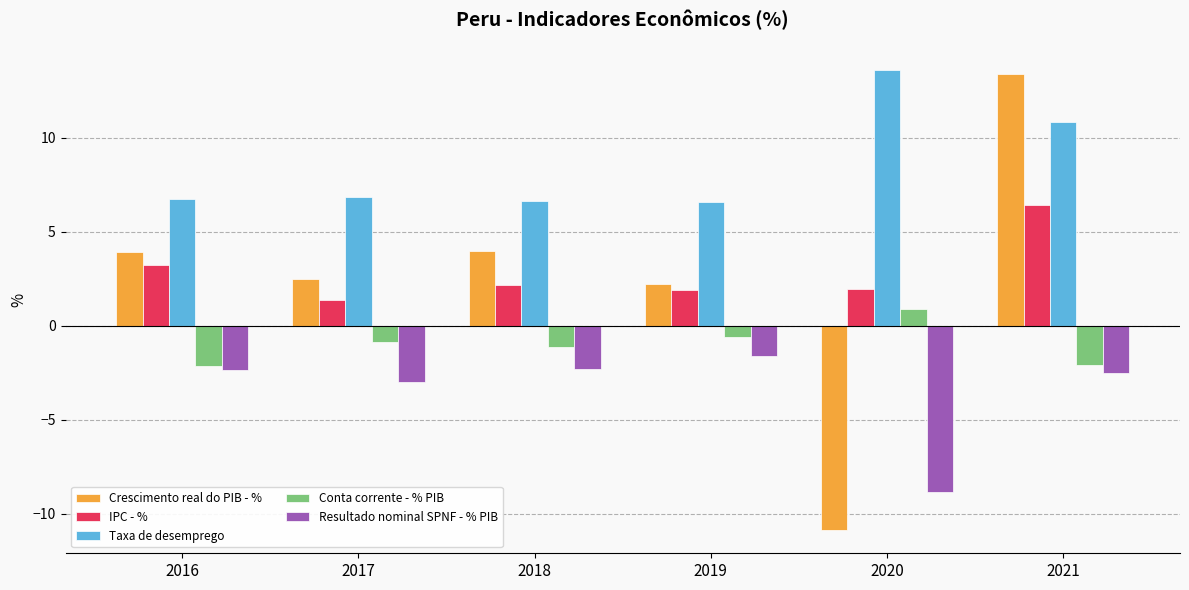

What is the value of the Taxa de desemprego bar at the 2nd from the left?

6.9